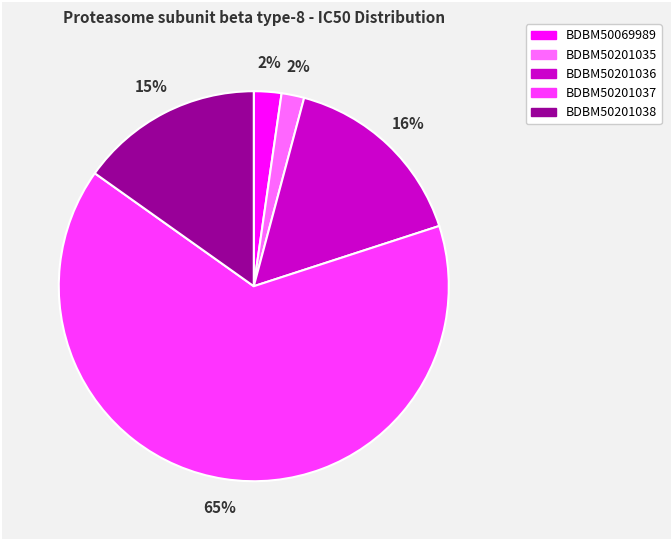

Is there any slice that represents more than half of the pie?

Yes